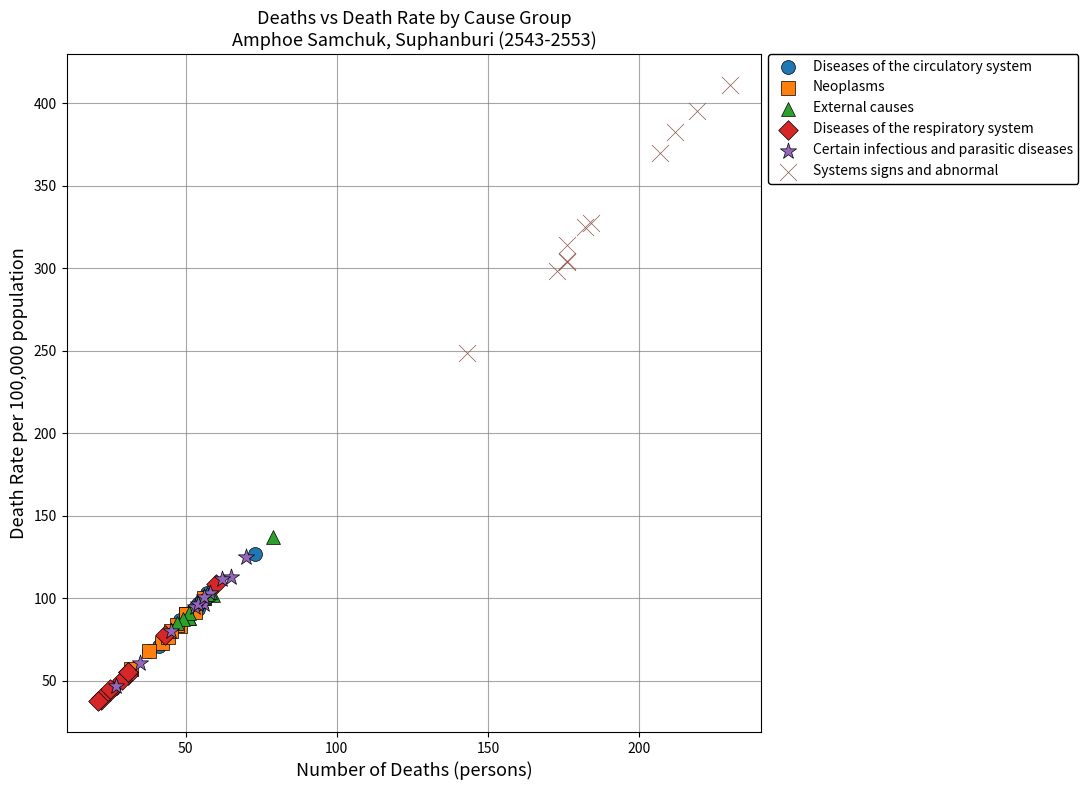

Which series reaches the maximum Y coordinate?

Systems signs and abnormal